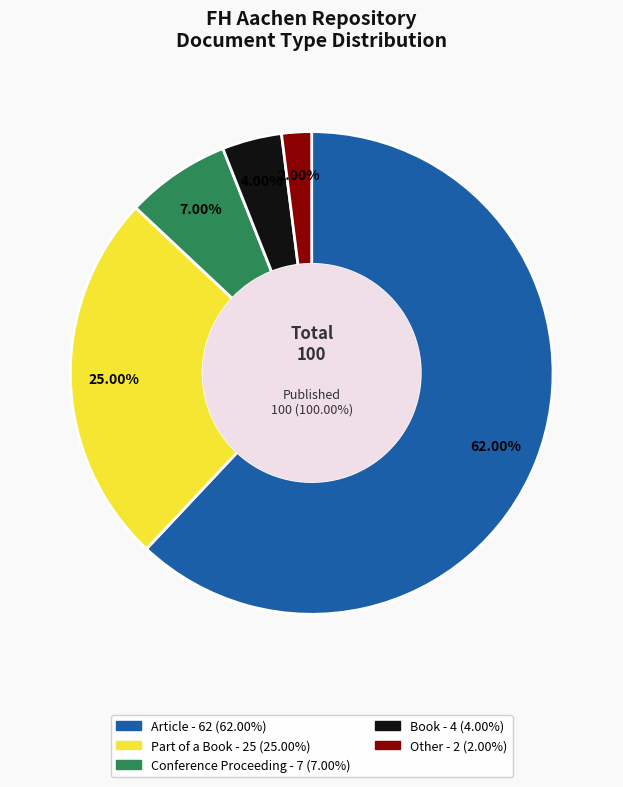

Do Article and Part of a Book together represent more than half of the pie?

Yes